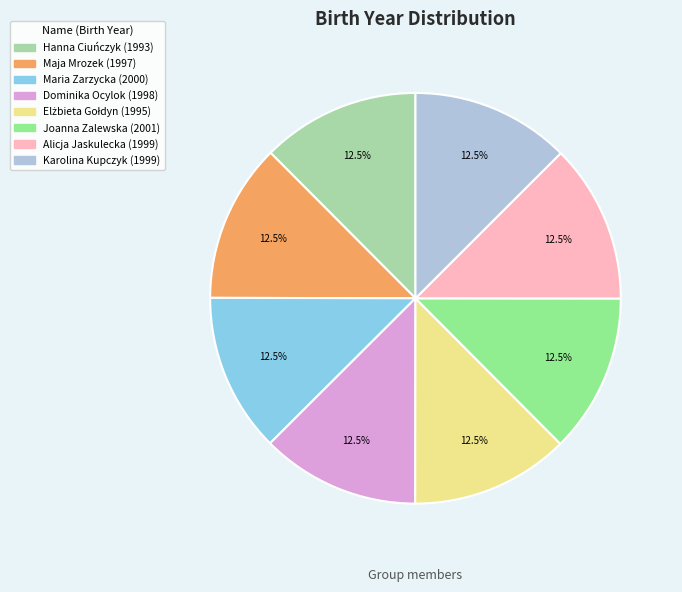

What is the ratio of the value at Hanna Ciuńczyk to the value at Joanna Zalewska?

1.0